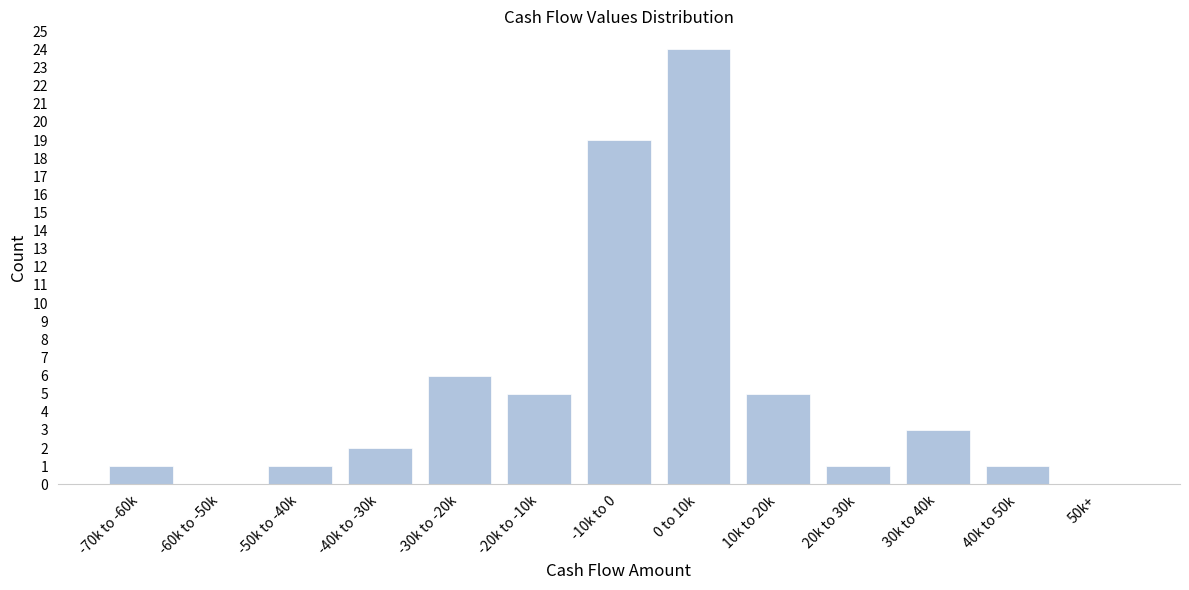

Reading right to left, list all the values displayed in this chart.

50k+=0	40k to 50k=1	30k to 40k=3	20k to 30k=1	10k to 20k=5	0 to 10k=24	-10k to 0=19	-20k to -10k=5	-30k to -20k=6	-40k to -30k=2	-50k to -40k=1	-60k to -50k=0	-70k to -60k=1